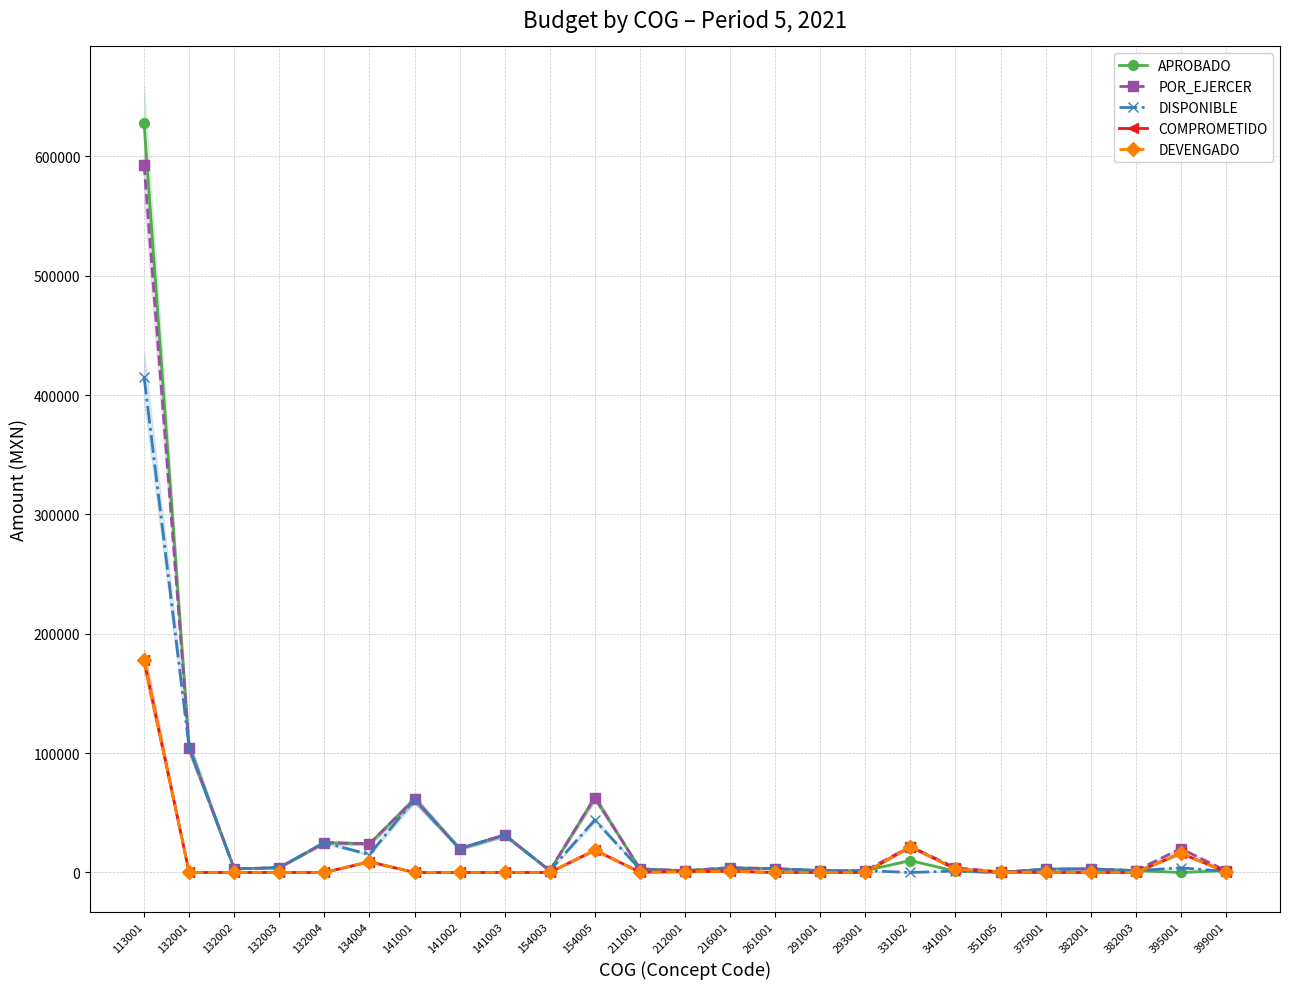

True or false: COMPROMETIDO has a value of 259.0 at 351005.

False